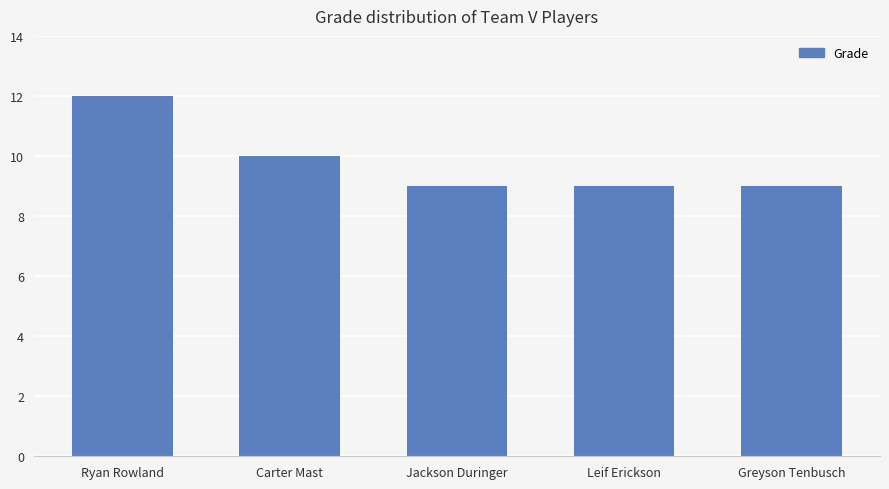

What is the label of the 5th bar from the right?

Ryan Rowland